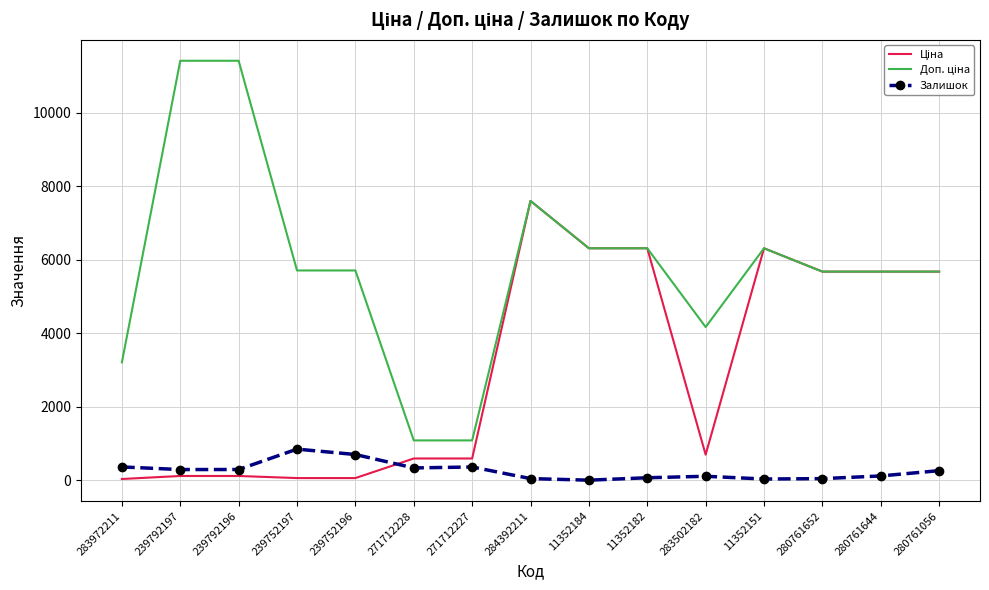

At which category is the sum across all series the highest?

284392211